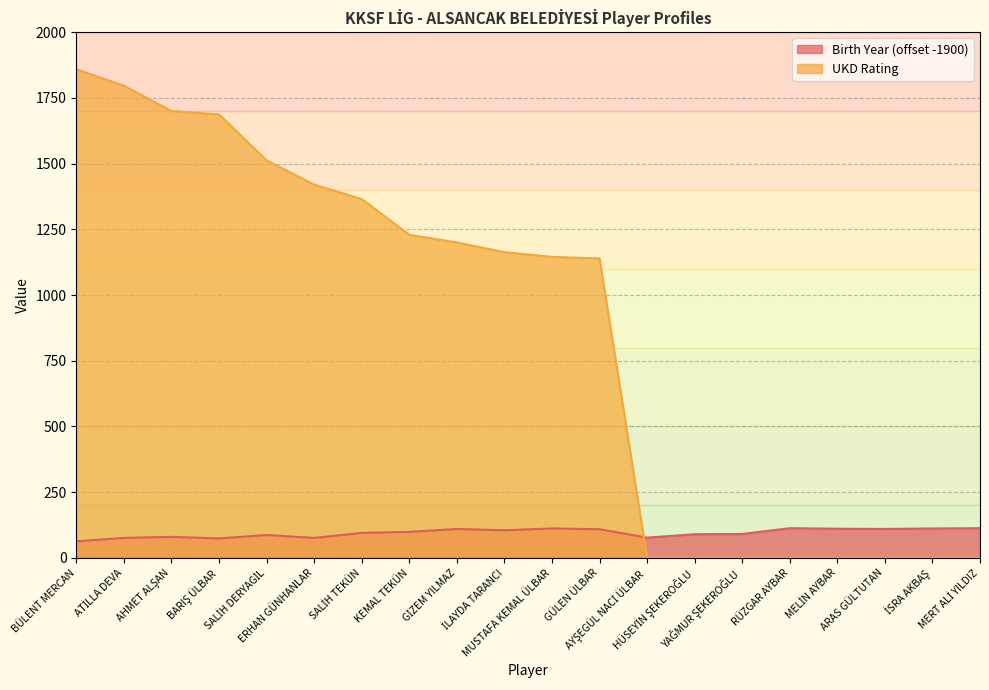

What is the difference between the second highest and minimum values in the UKD series?

1796